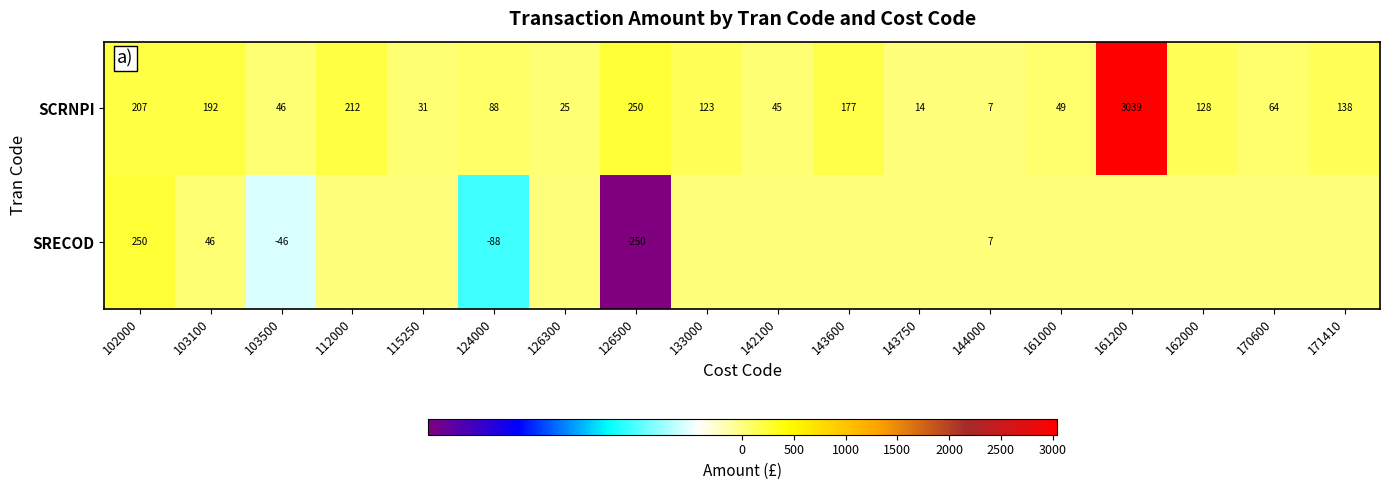

At 102000, list the series in order from largest to smallest.

SRECOD, SCRNPI